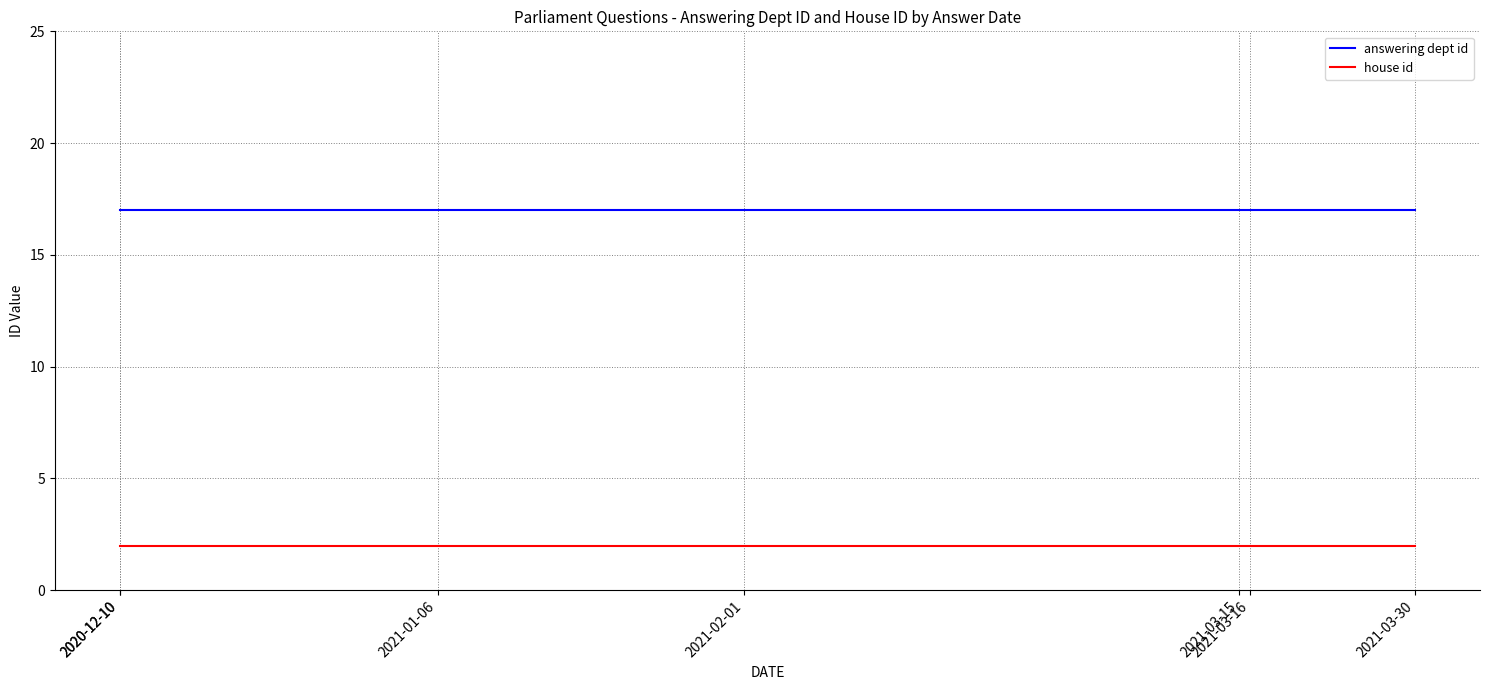

How many distinct data groups are displayed?

2